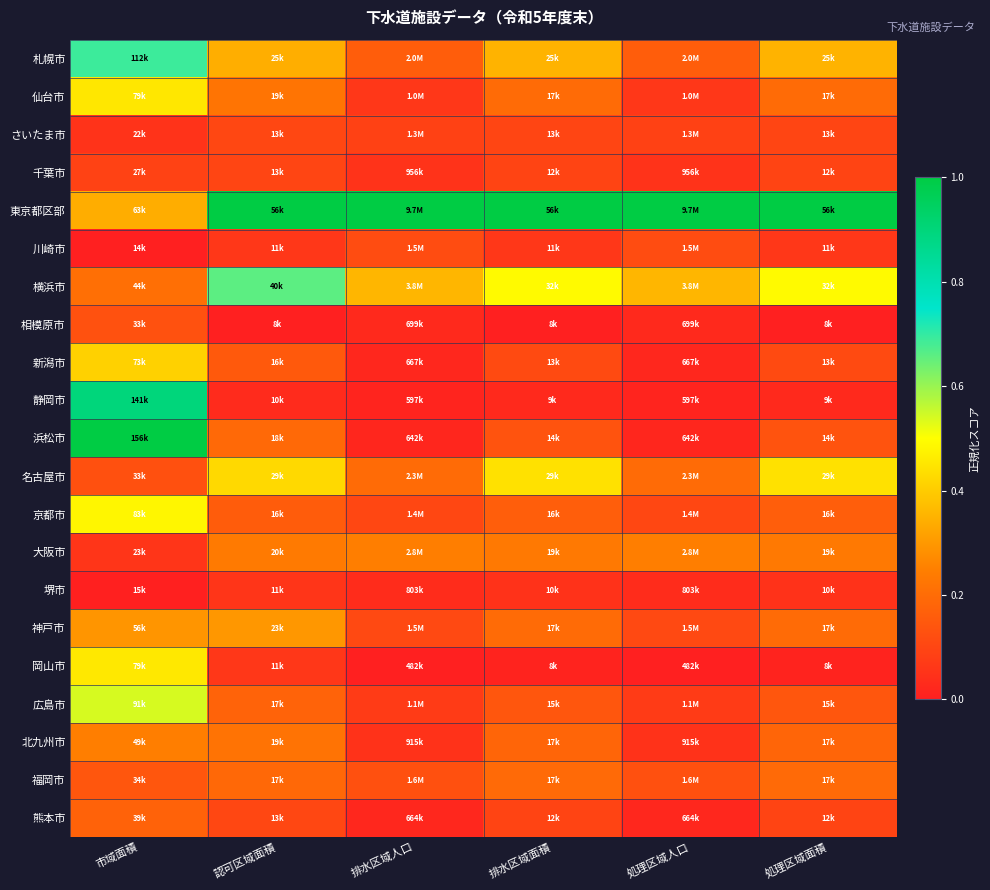

Which has a higher value, 処理区域人口 or 排水区域人口?

処理区域人口